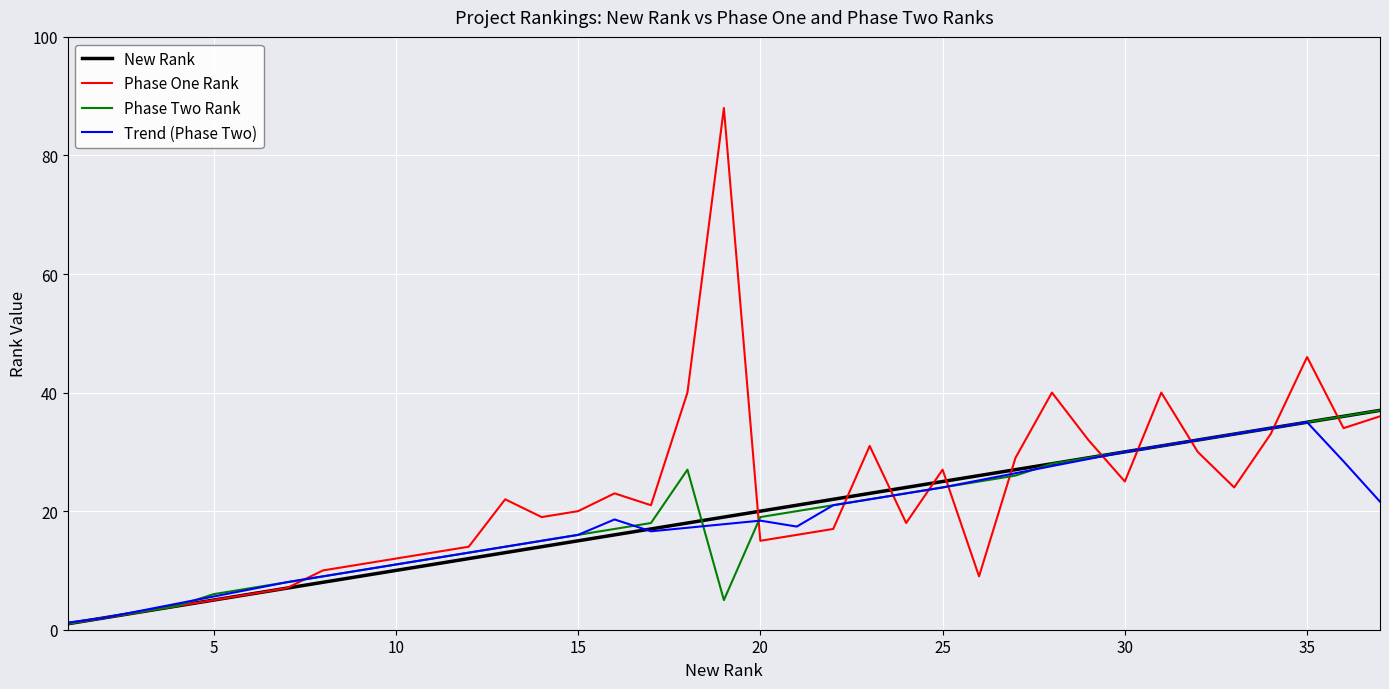

Which series has the widest spread of values?

Phase One Rank